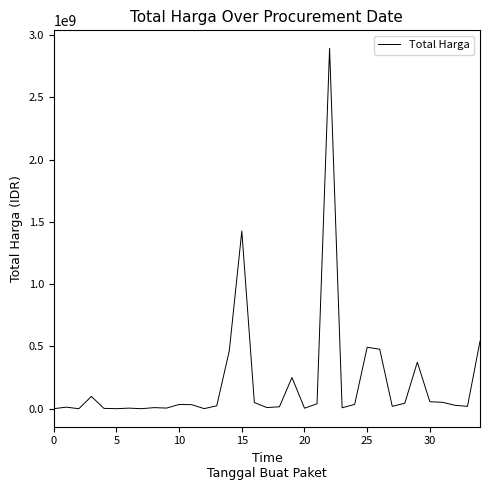

What is the greatest value displayed?

2892122000